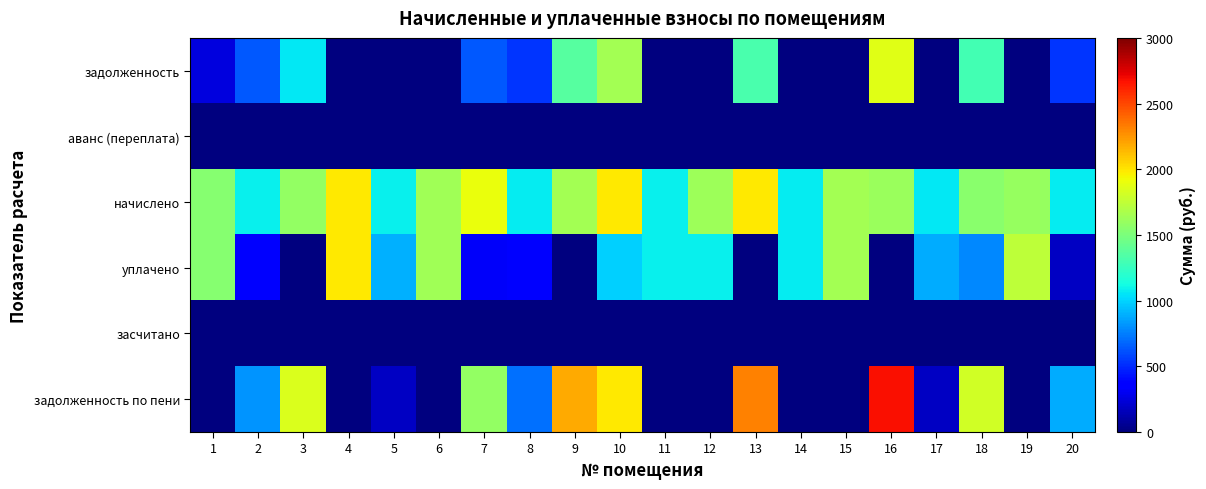

How many categories are shown in the chart?

20